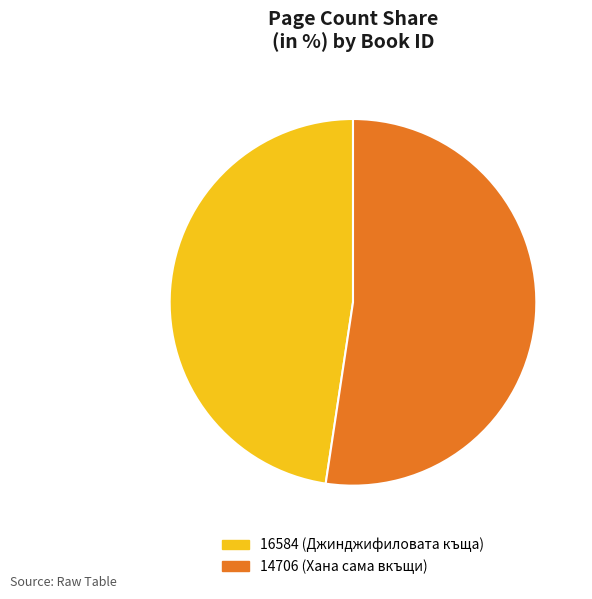

How many slices are in this pie chart?

2